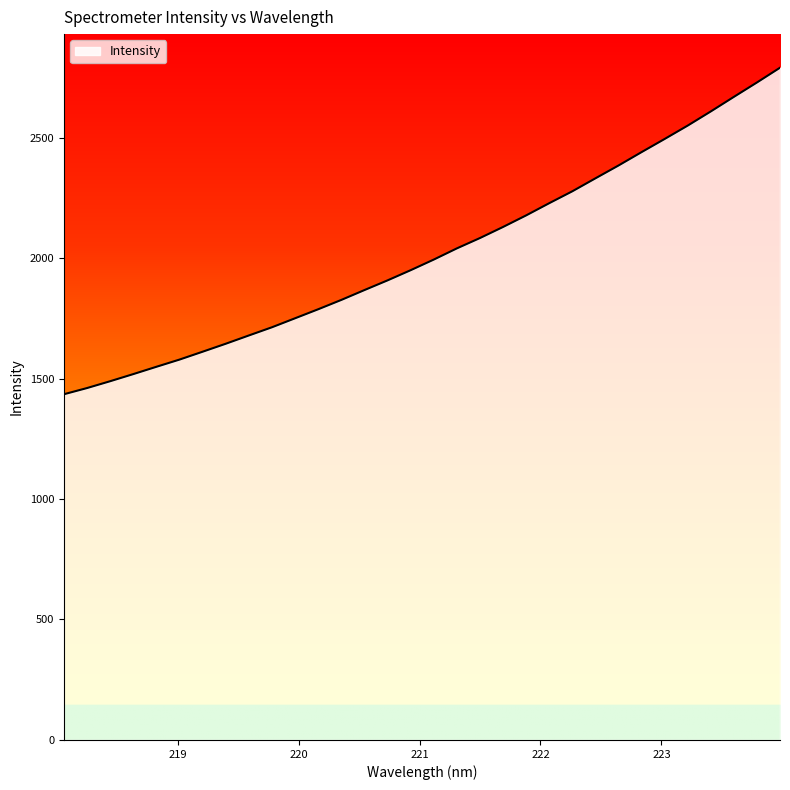

What is the minimum value shown in the chart?

1434.8